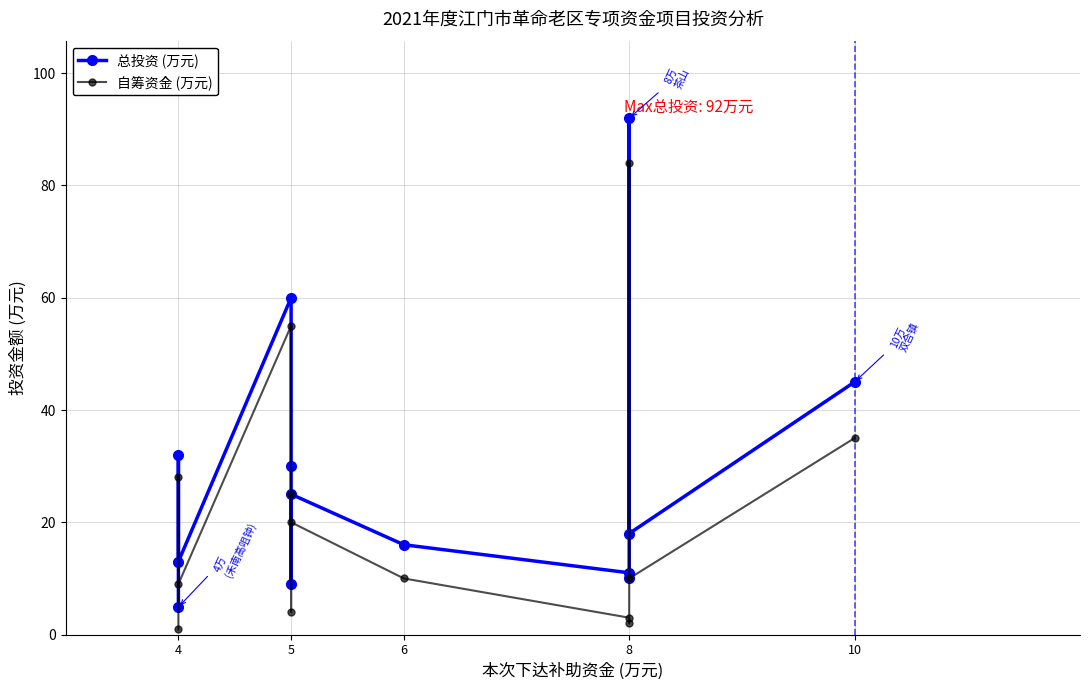

Between 5 and 4, which is larger?

5